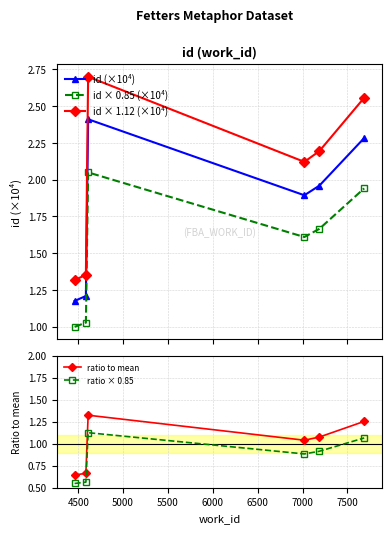

True or false: id × 0.85 (×10⁴) has more than 2 interior local peaks.

False